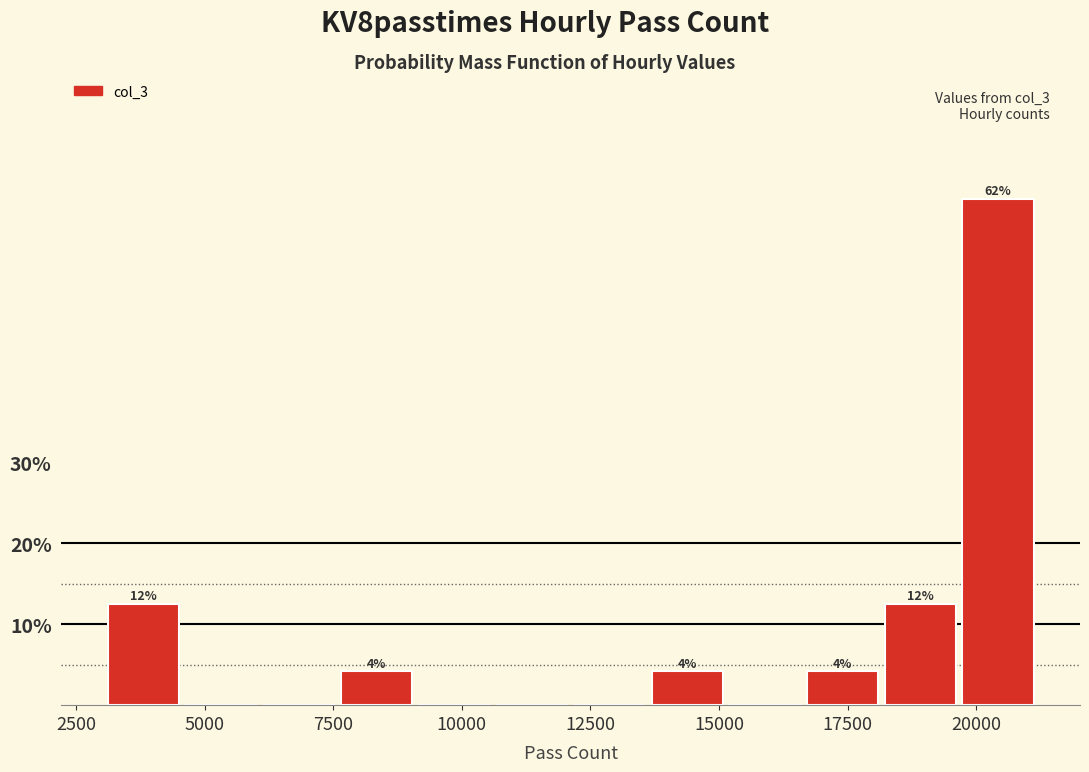

Around what value on the x-axis is the tallest bar? Give the approximate position of its centre, as read against the axis.

20500